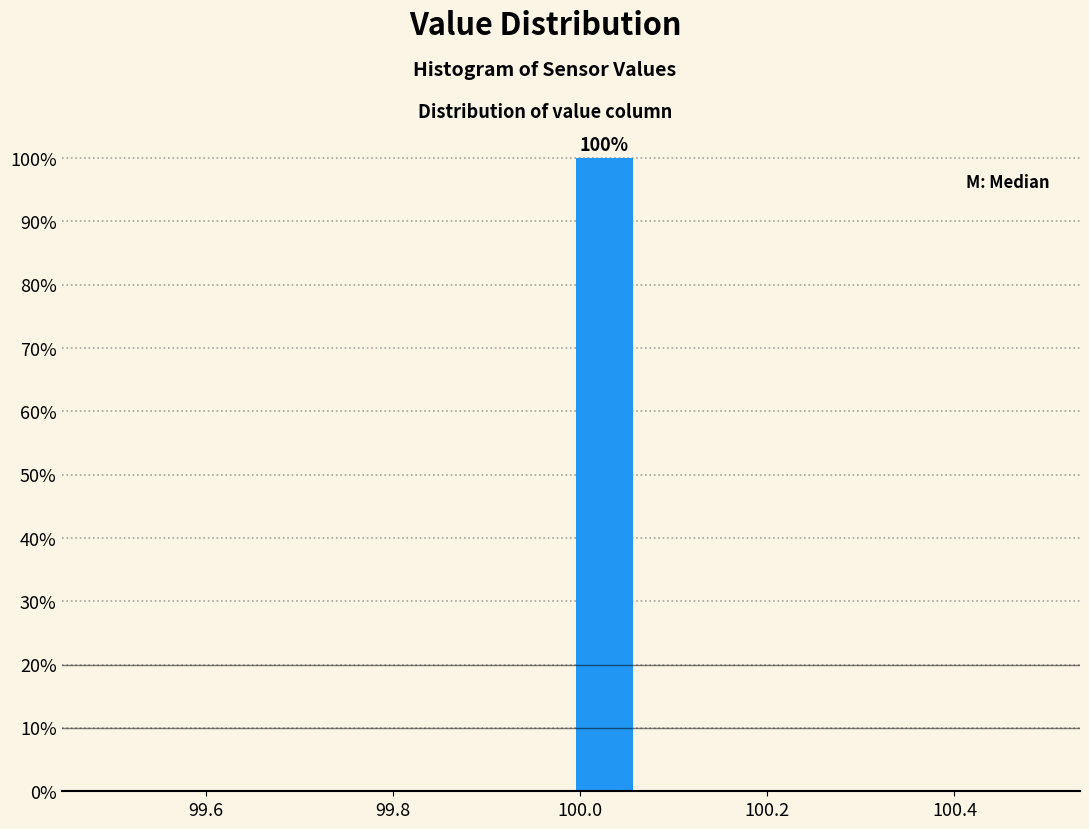

Around what value on the x-axis is the tallest bar? Give the approximate position of its centre, as read against the axis.

100.02